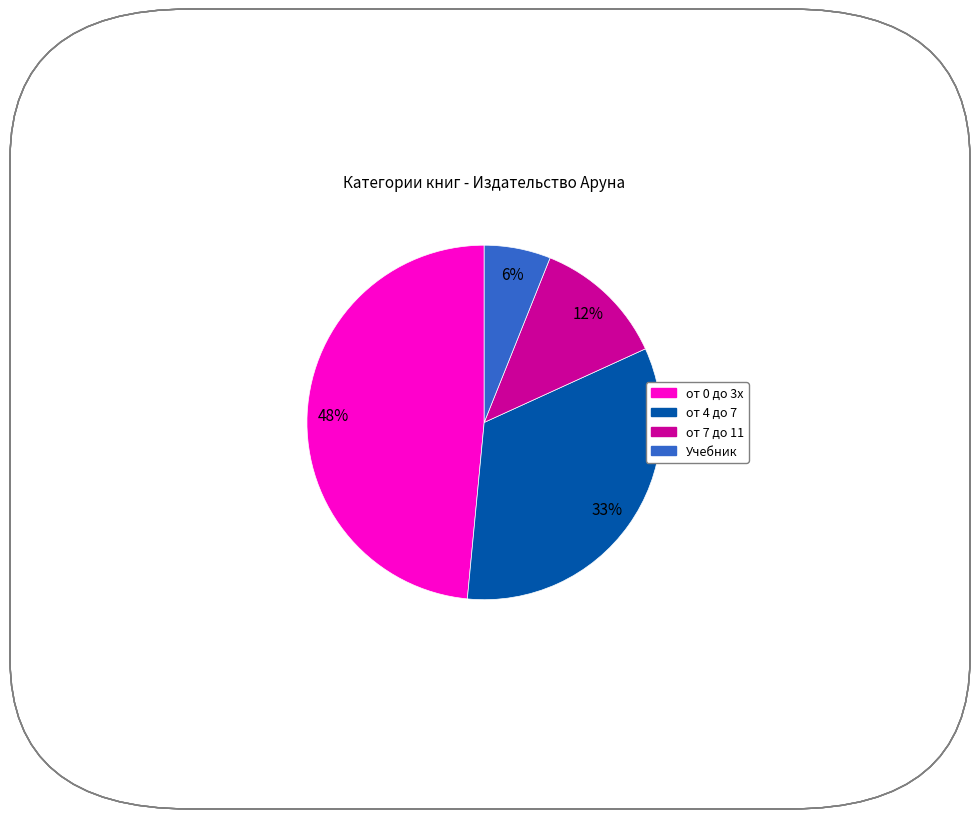

To the nearest percent, what is the difference between the largest and smallest slice percentages?

42%